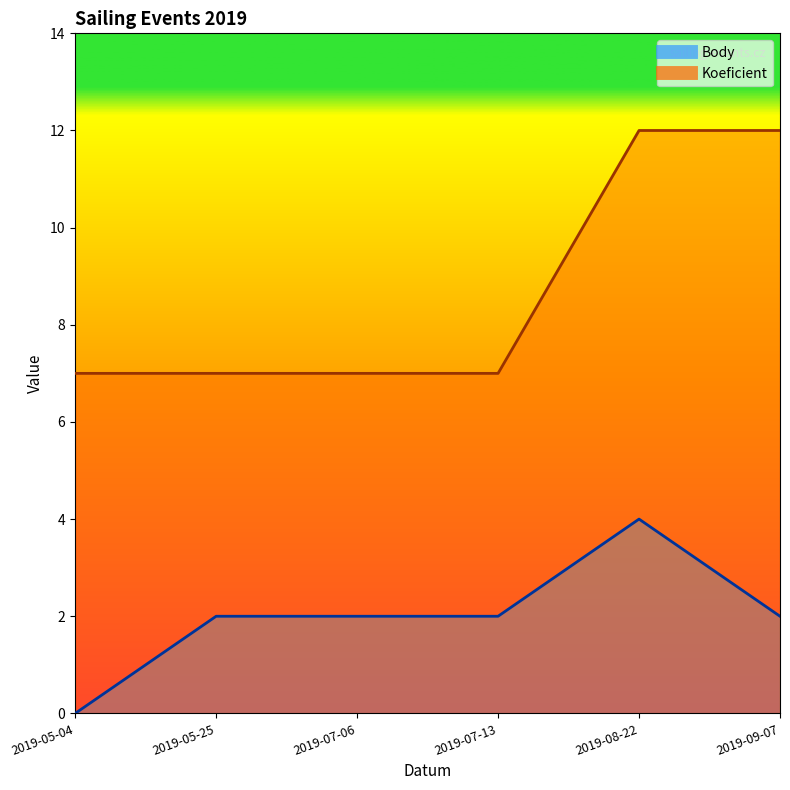

What is the highest value of the Body series?

4